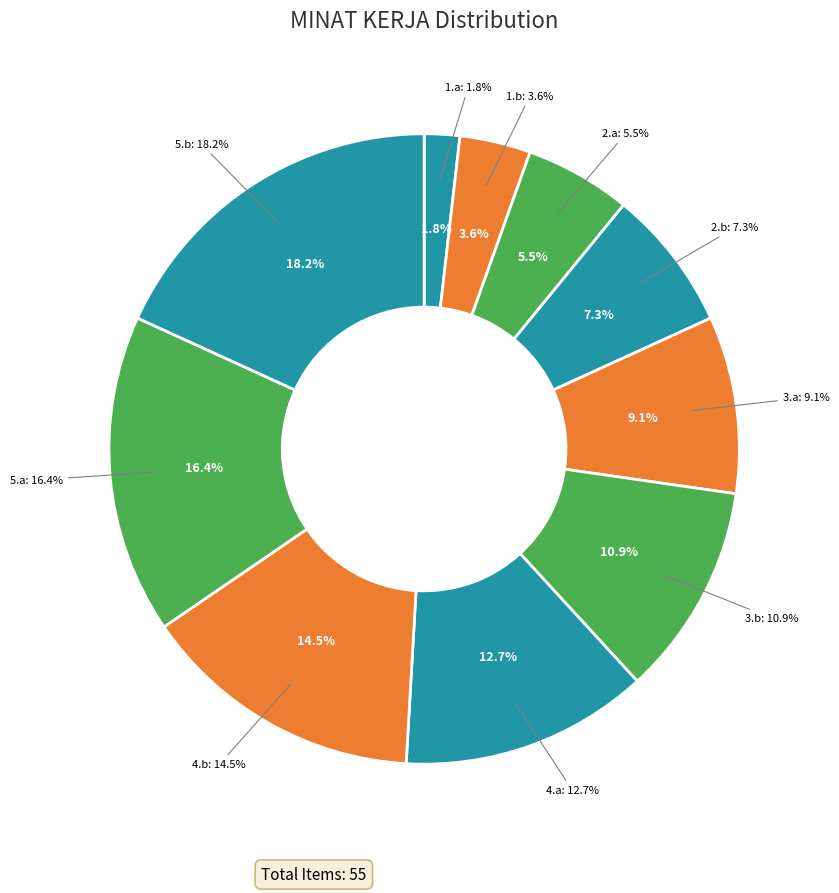

Is there any slice that represents more than half of the pie?

No